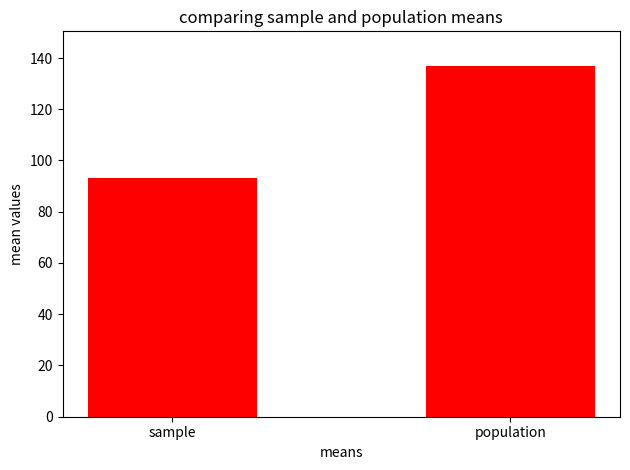

What is the sum of all values?

230.0